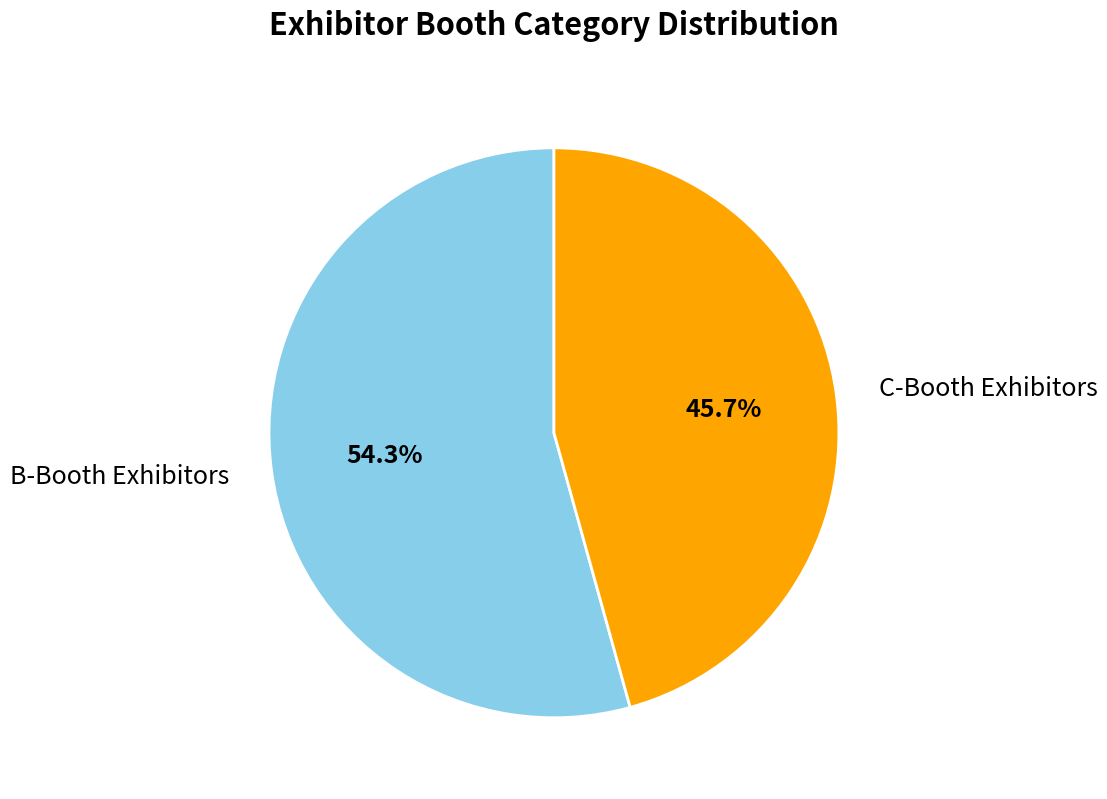

Does any single category account for the majority?

Yes